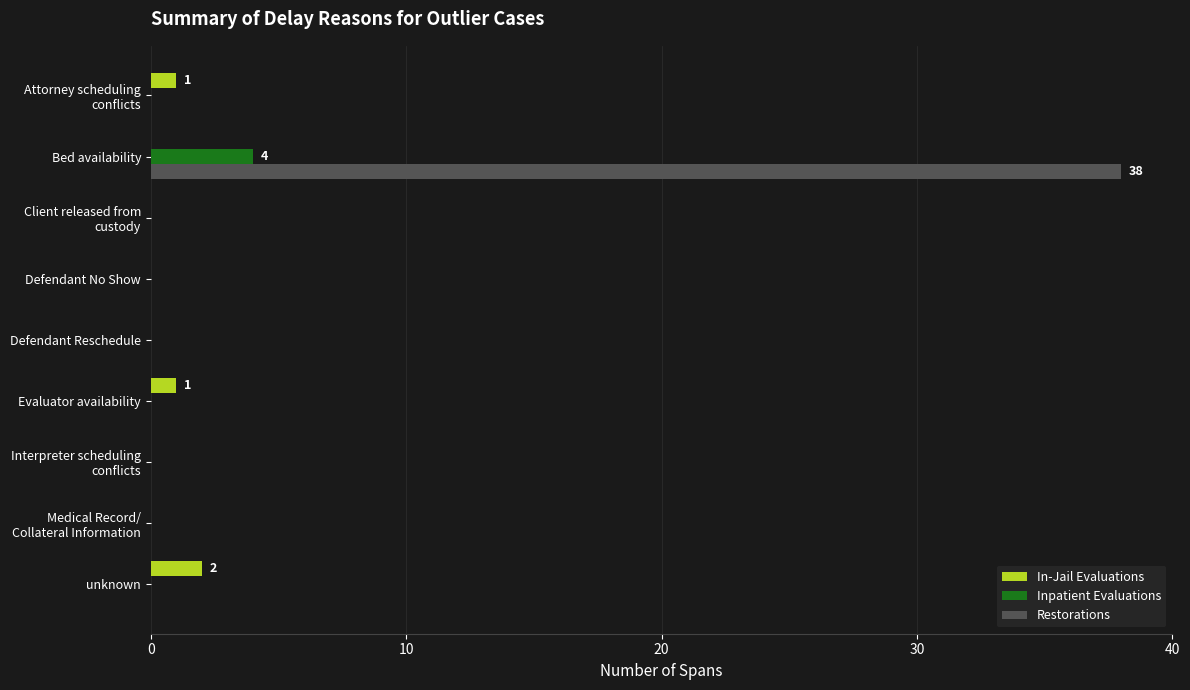

At which category is the sum across all series the highest?

Bed availability